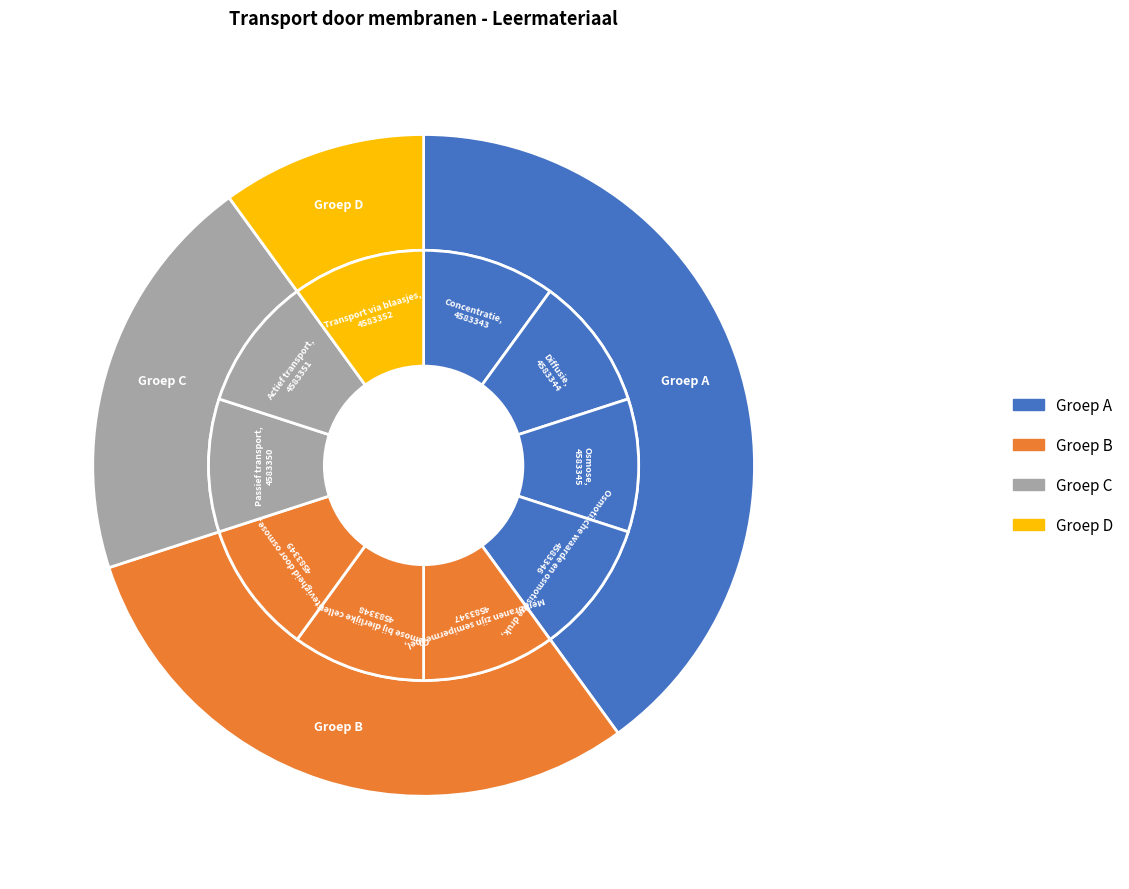

What portion of the pie excludes Osmose bij dierlijke cellen?

90.0%